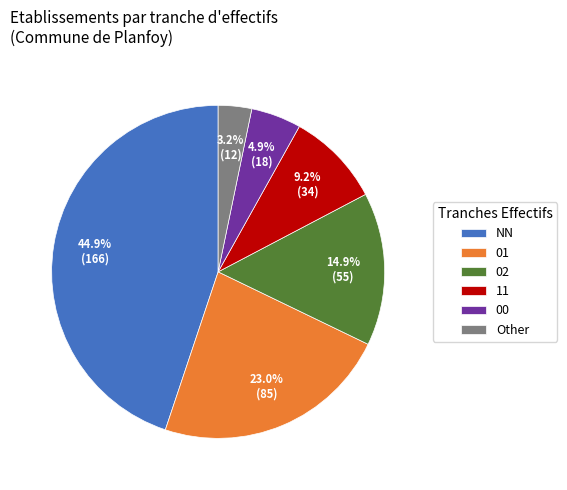

How many slices are in this pie chart?

6